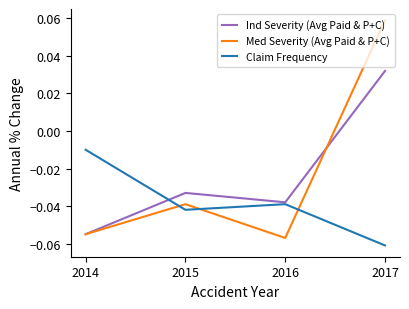

List the labels in order of Claim Frequency value, largest first.

2014, 2016, 2015, 2017